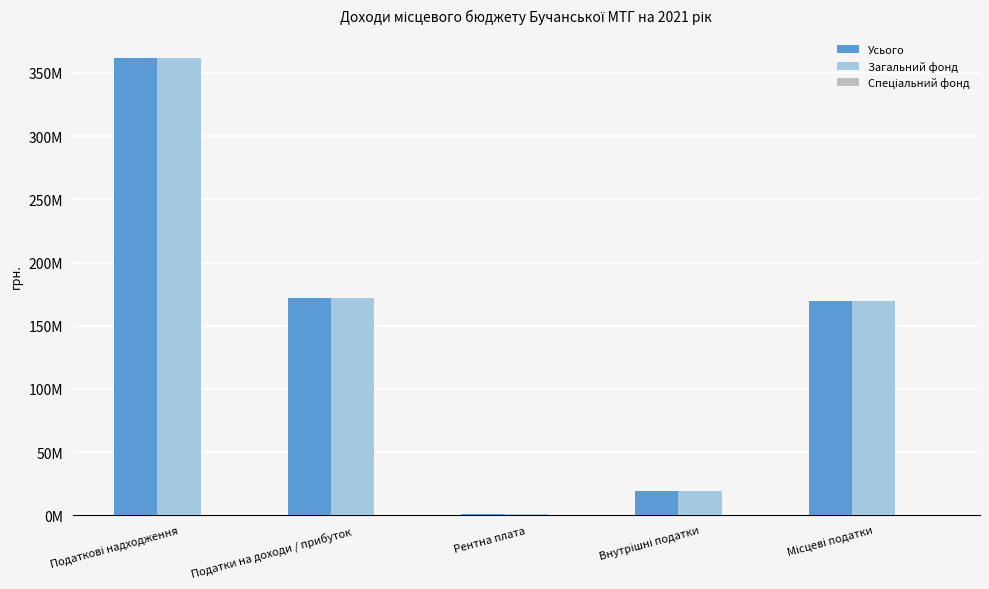

Are the bars horizontal?

No